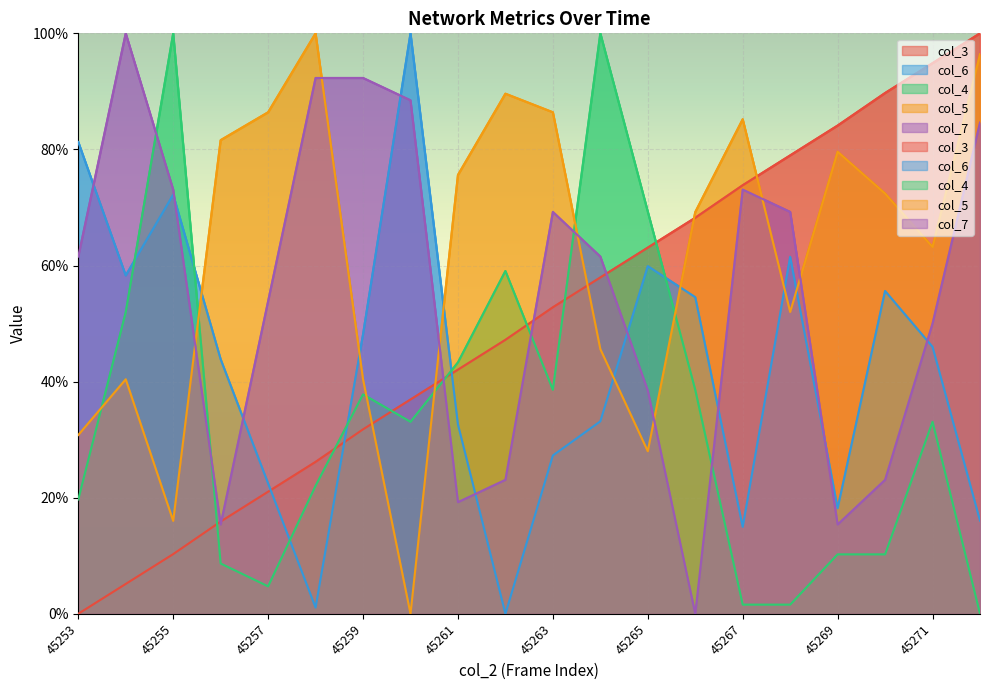

True or false: col_7 and col_5 cross at least once.

True